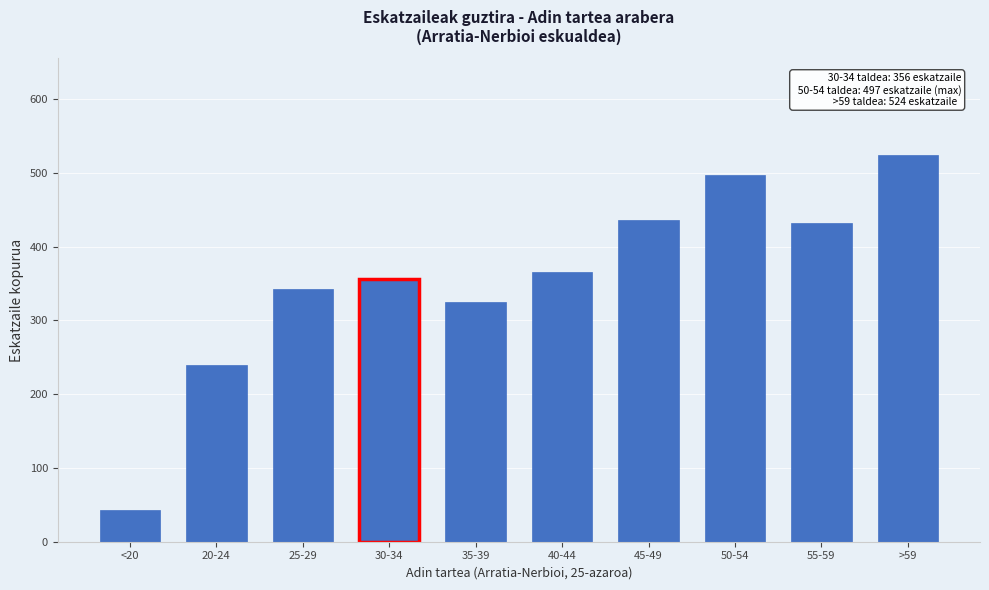

Reading left to right, extract all data points from this chart.

<20=43	20-24=240	25-29=343	30-34=356	35-39=325	40-44=366	45-49=436	50-54=497	55-59=432	>59=524